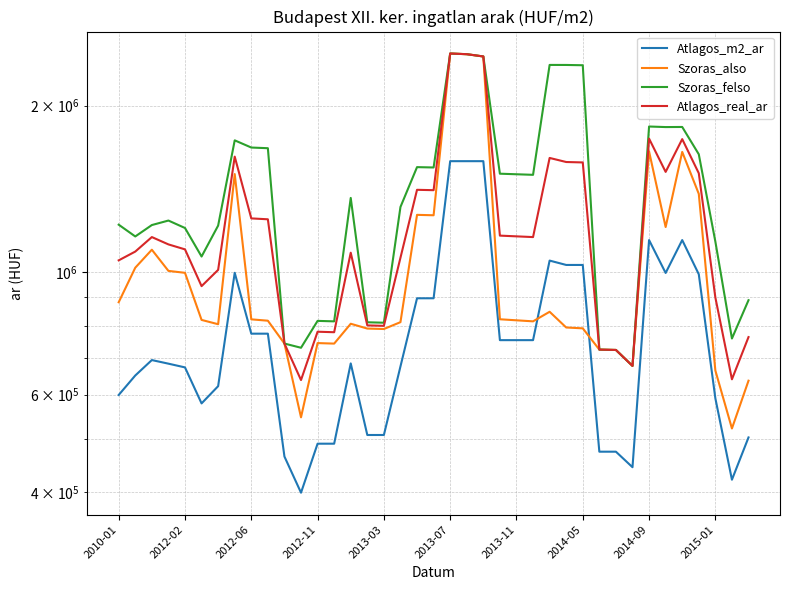

What is the value of the Atlagos_real_ar point at the 3rd from the left?

1156605